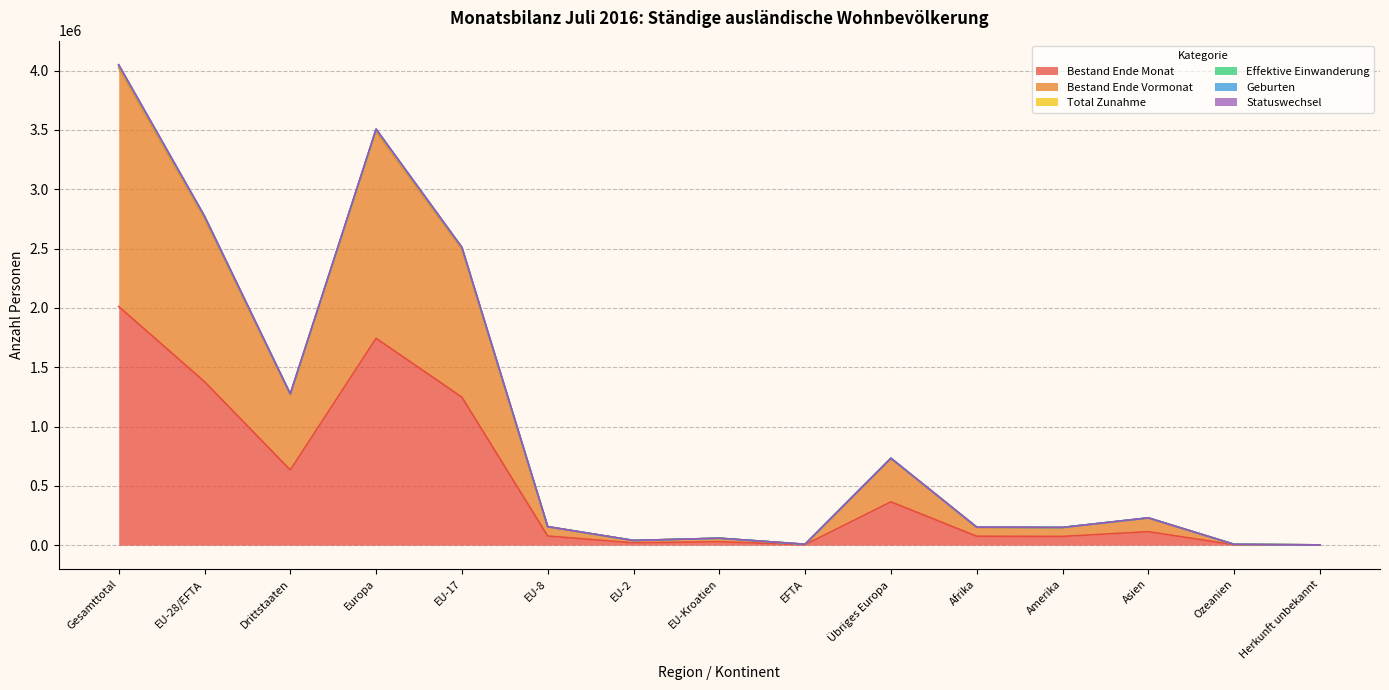

The Total Zunahme series shows 58816 at EU-Kroatien. True or false?

True